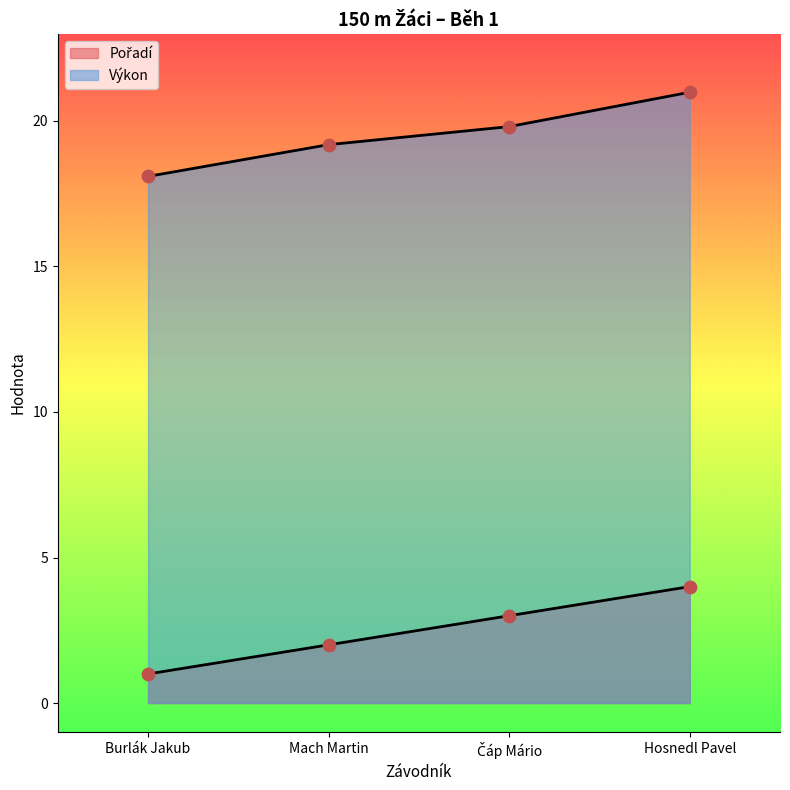

At which category is the sum across all series the highest?

Hosnedl Pavel